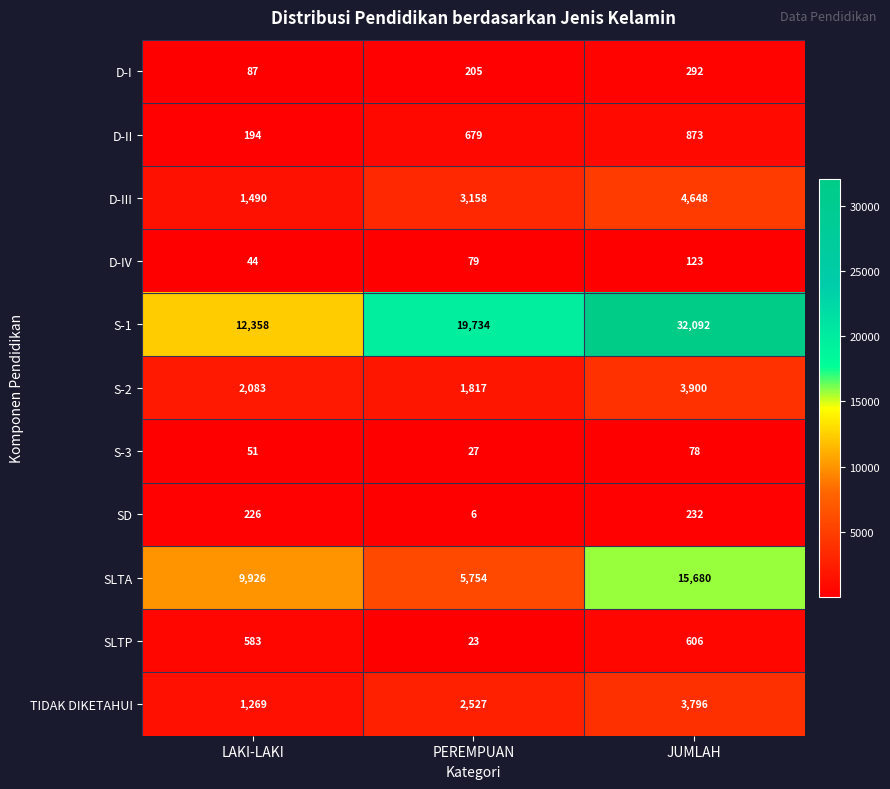

How many series are shown in this chart?

11